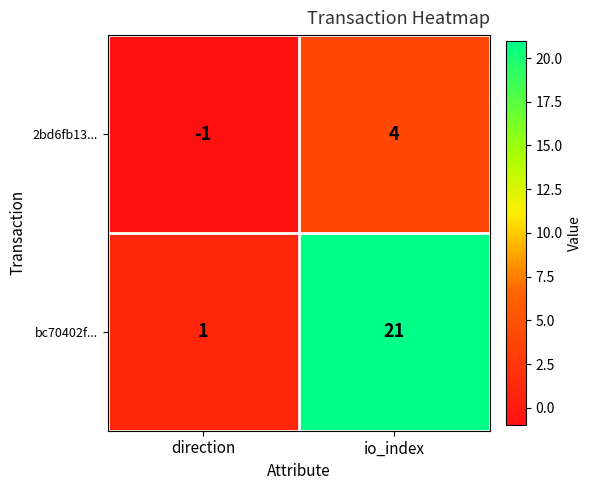

At direction, list the series in order from largest to smallest.

bc70402f..., 2bd6fb13...